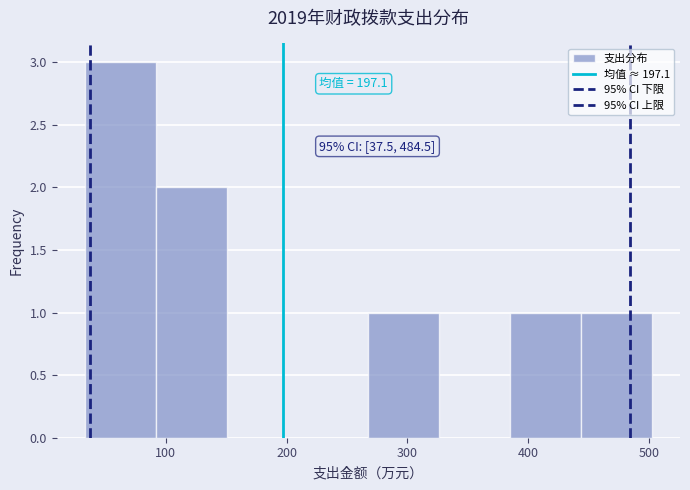

Over which range of the x-axis is the bar tallest?

30 to 90